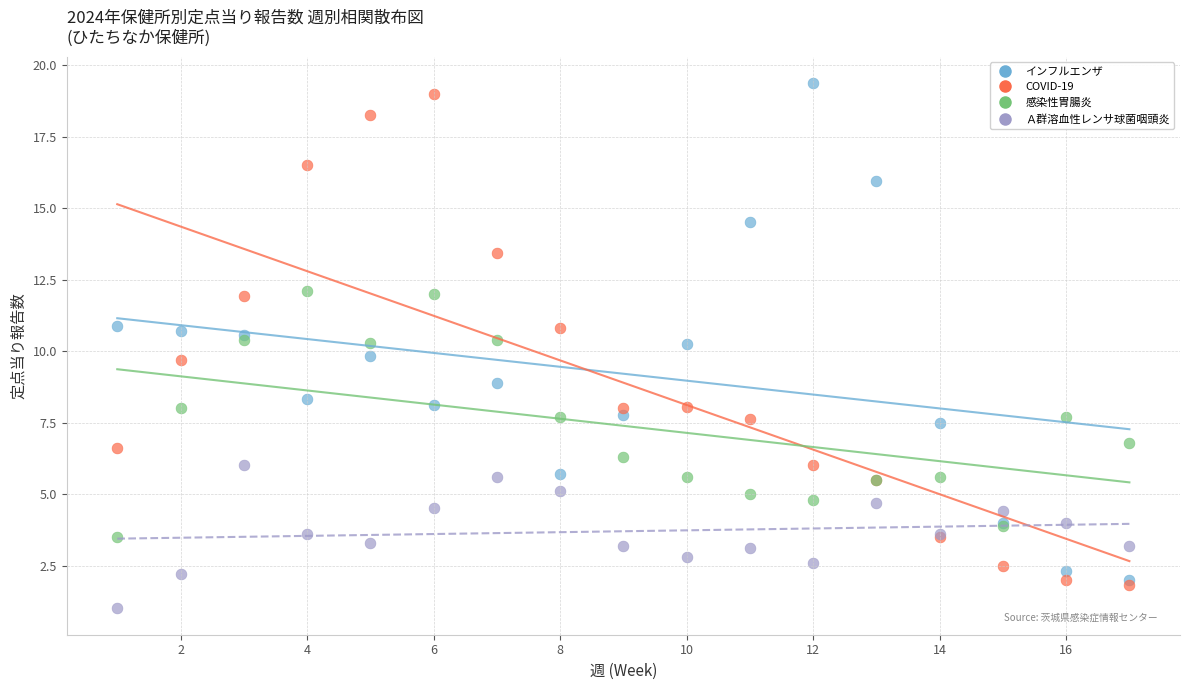

What are all the series names shown in the legend?

インフルエンザ, COVID-19, 感染性胃腸炎, Ａ群溶血性レンサ球菌咽頭炎